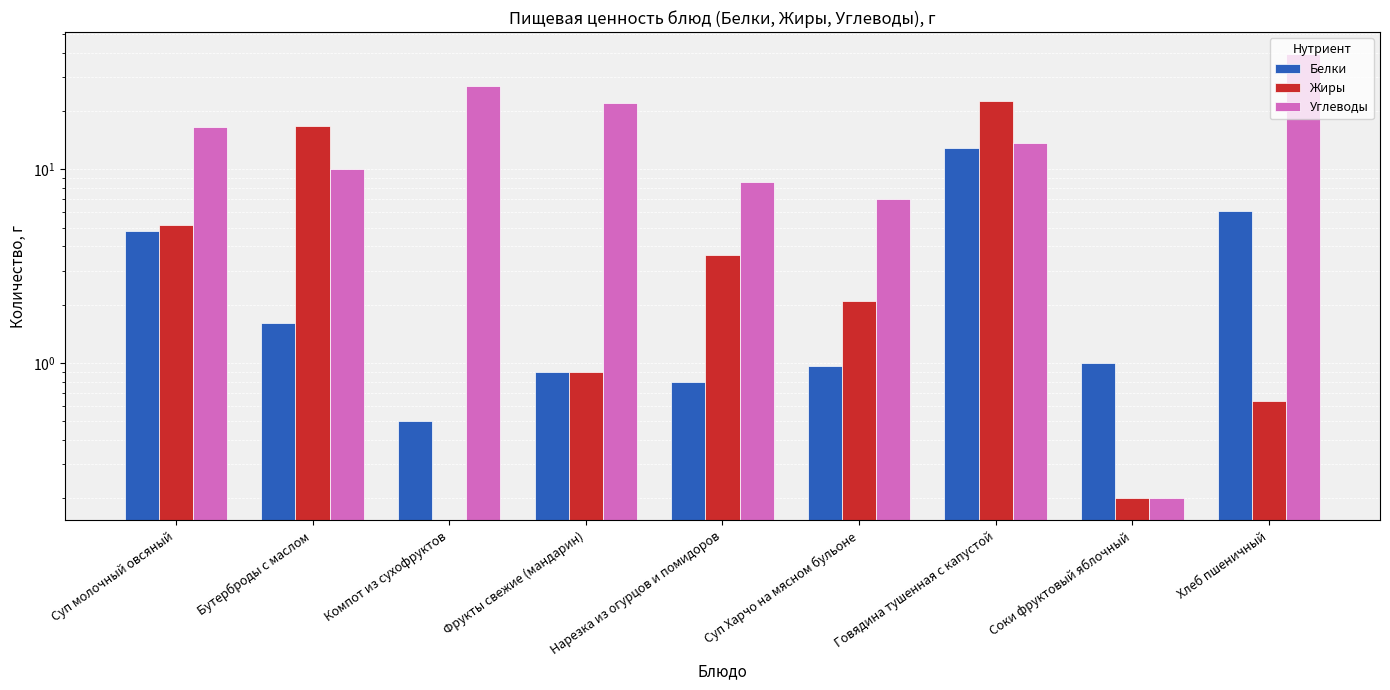

Which category has the lowest value across all series?

Компот из сухофруктов